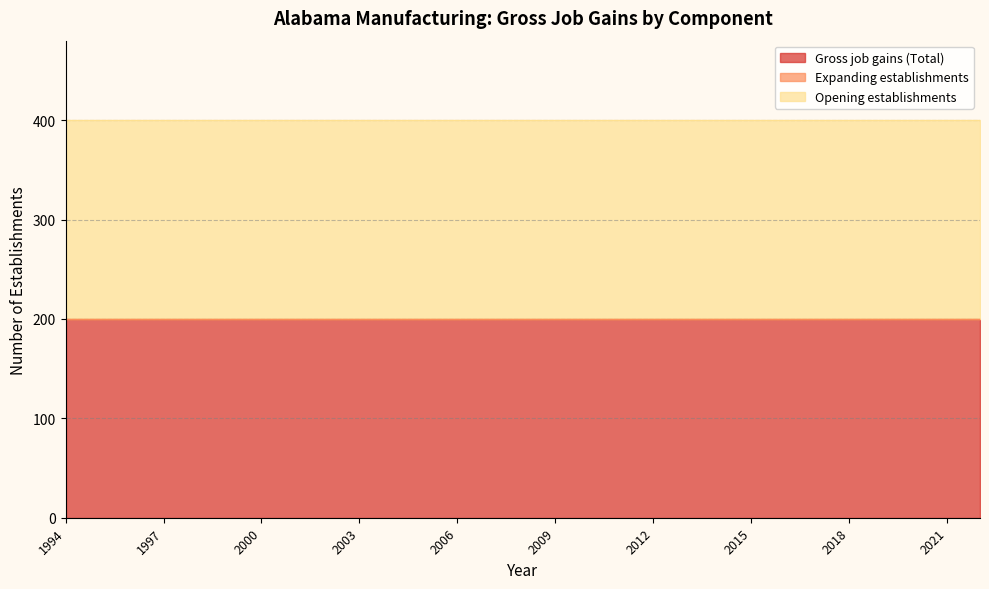

What is the difference between the highest and lowest values at 2008?

200